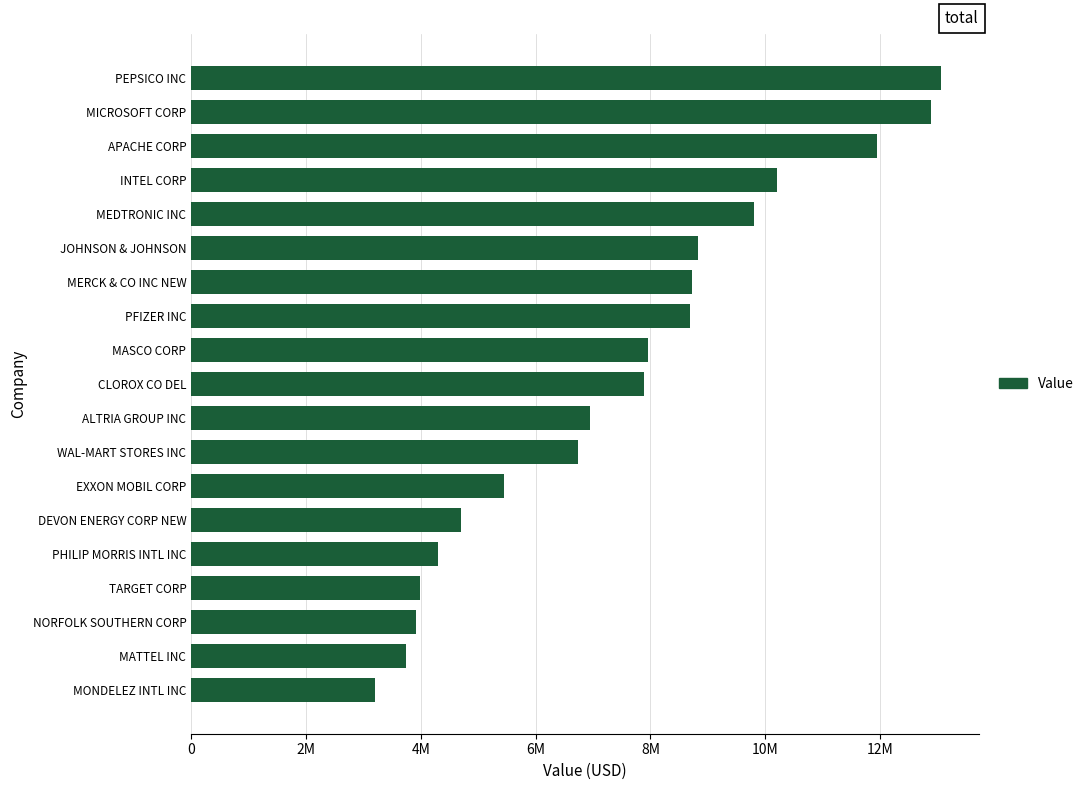

Does the chart contain any negative values?

No